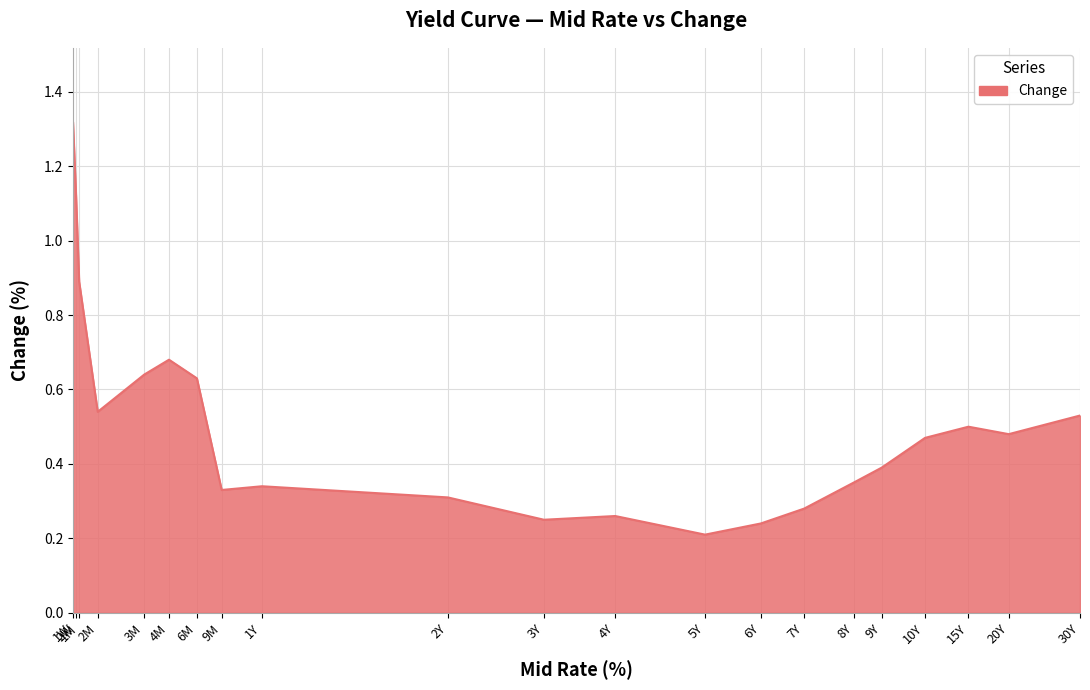

Between 2W and 9Y, which is larger?

2W